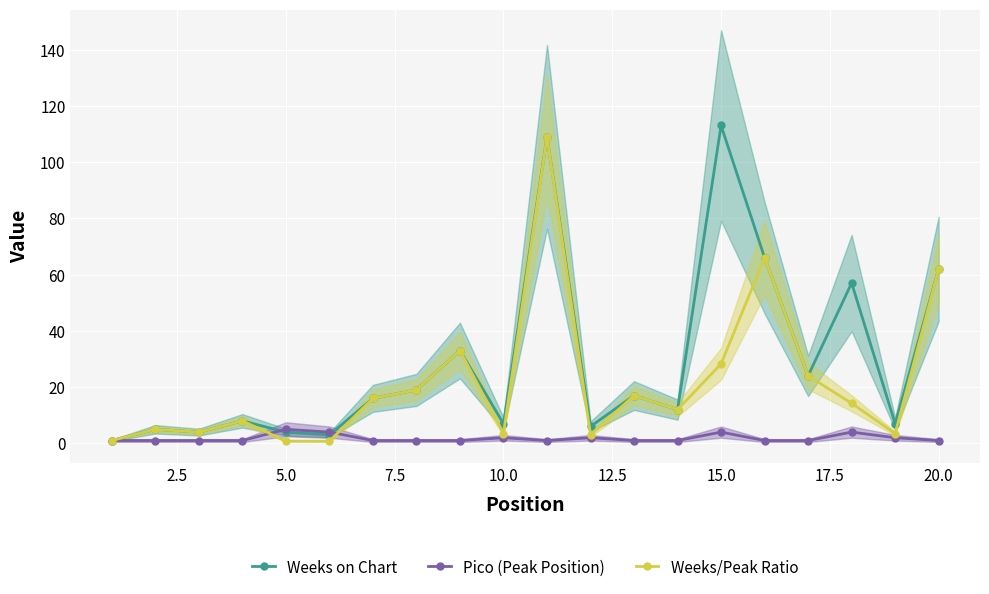

At how many categories does at least one series exceed 52?

5